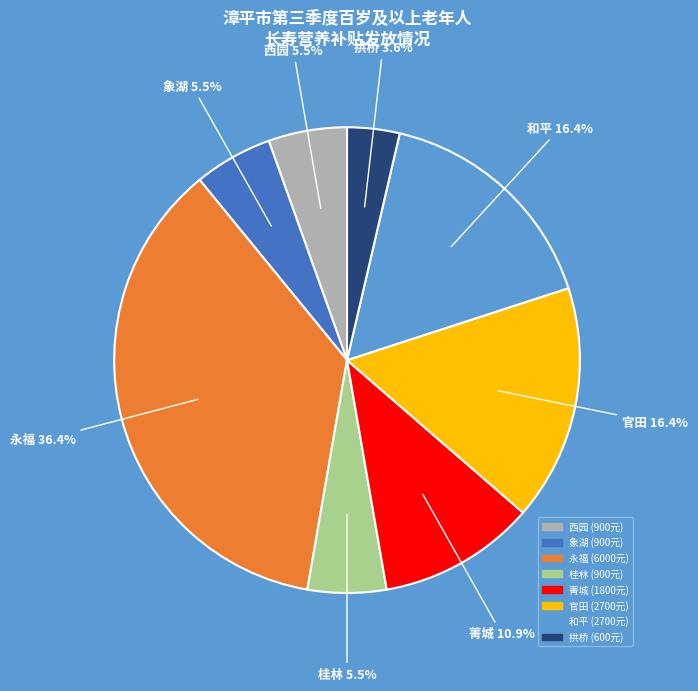

Is there any slice that represents more than half of the pie?

No